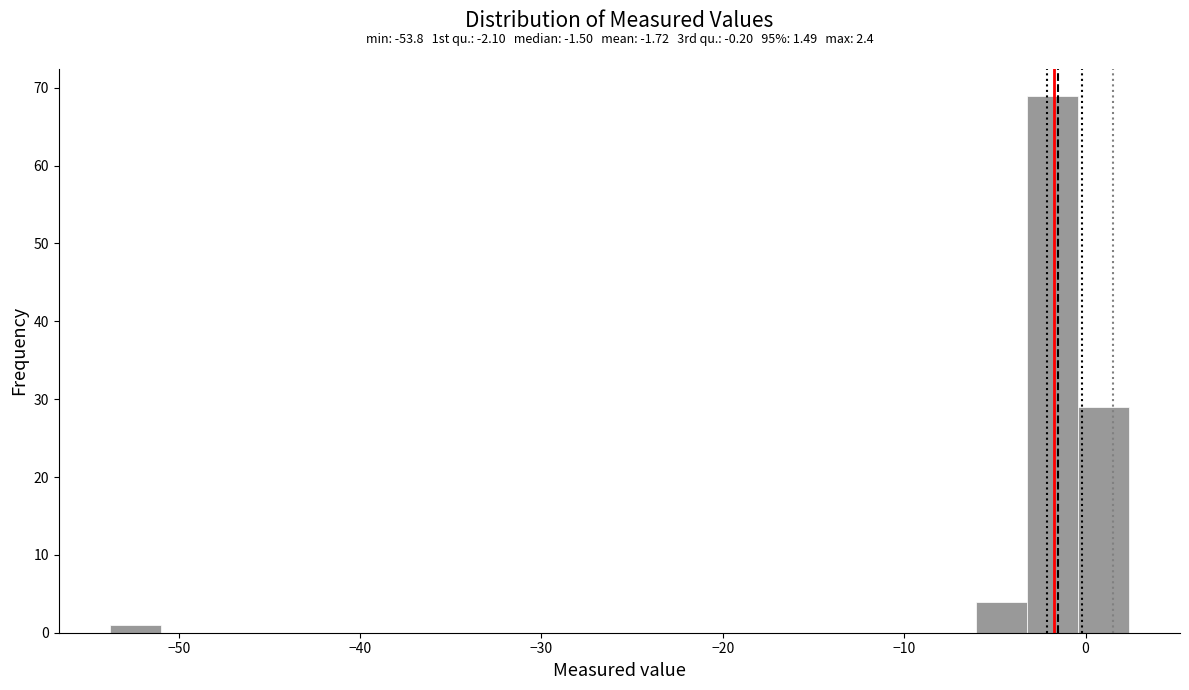

Around what value on the x-axis is the tallest bar? Give the approximate position of its centre, as read against the axis.

-2